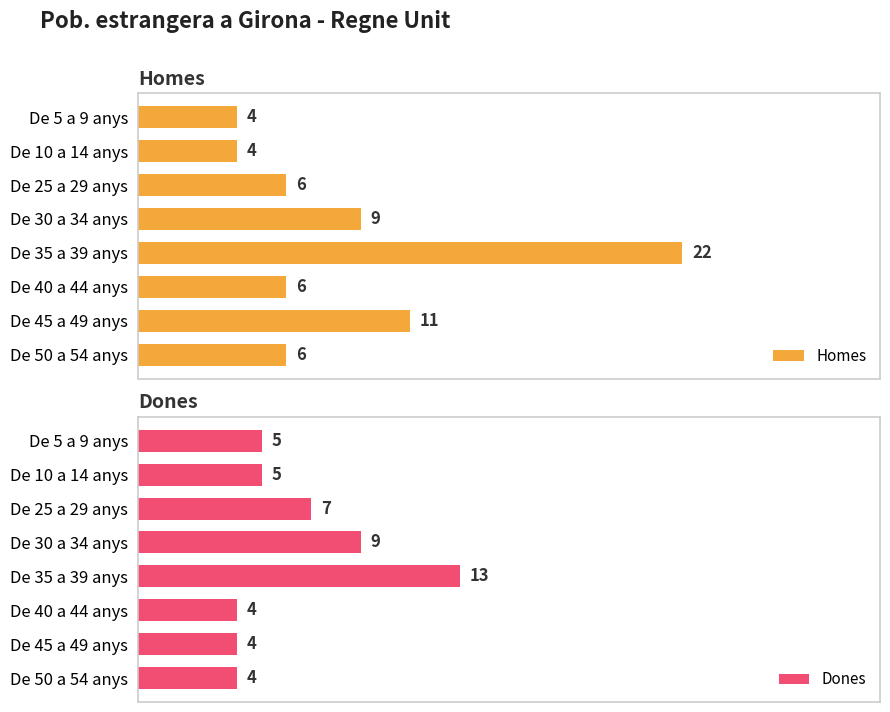

How many values in the Dones series exceed 5?

3